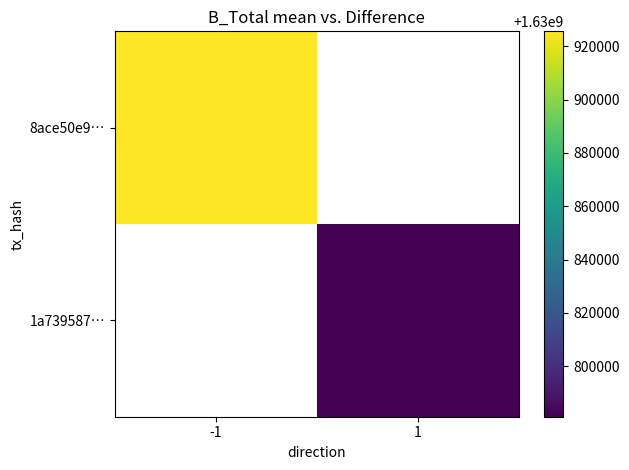

What is the greatest value displayed?

1630925593.0